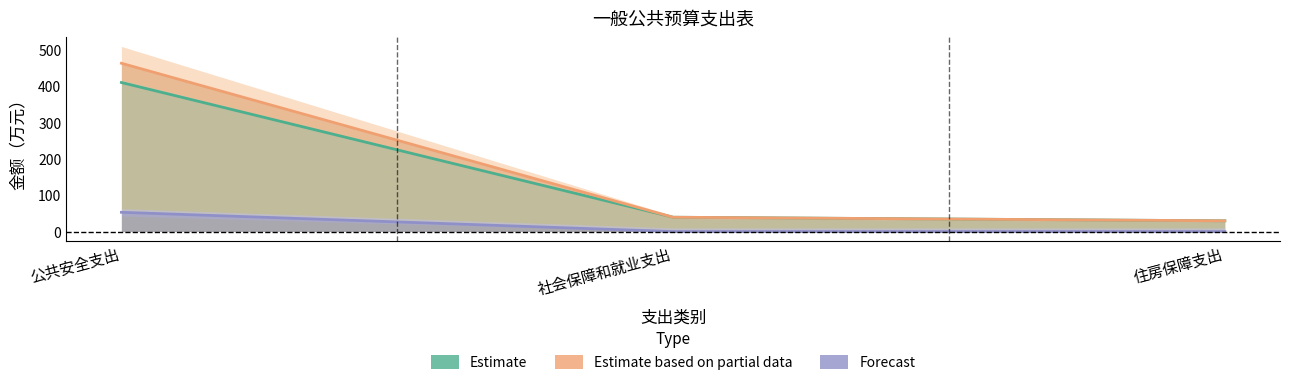

What is the difference between the 基本支出 values at 公共安全支出 and 住房保障支出?

380.7